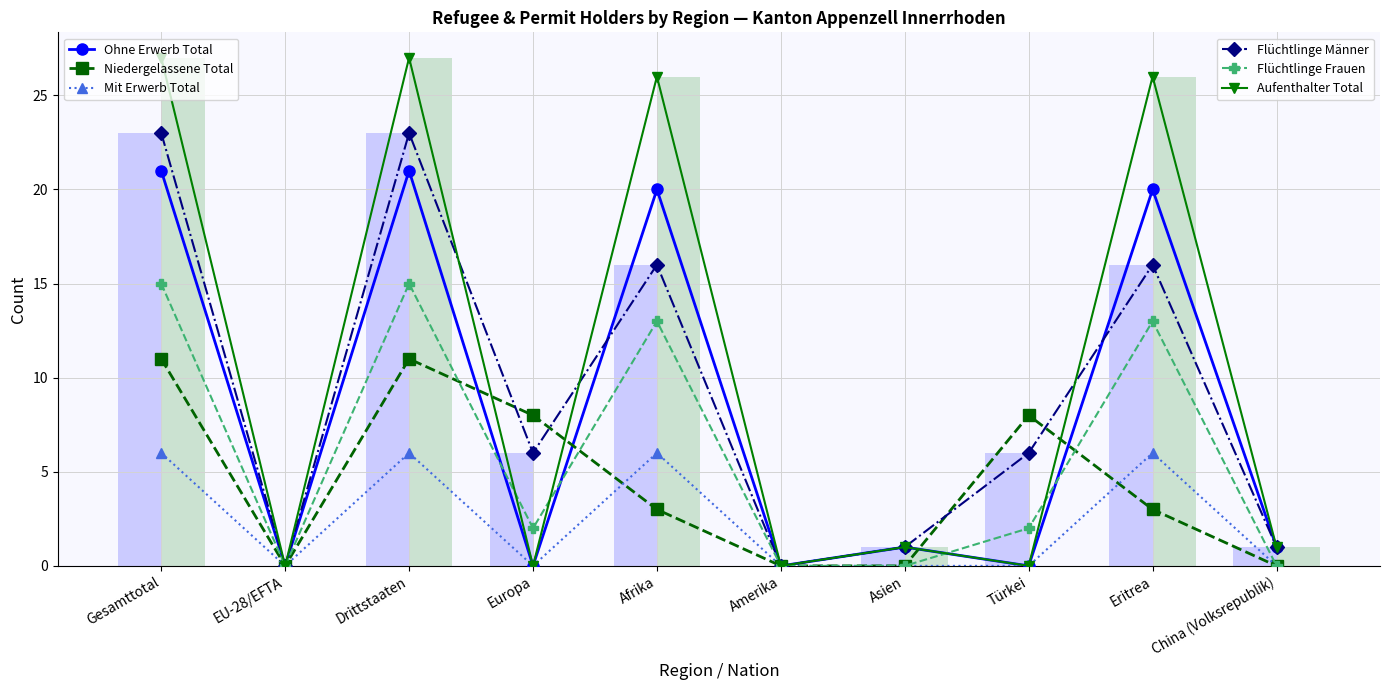

Rank the series by their maximum value, from lowest to highest.

Mit Erwerb Total, Niedergelassene Total, Flüchtlinge Frauen, Ohne Erwerb Total, Flüchtlinge Männer, Aufenthalter Total